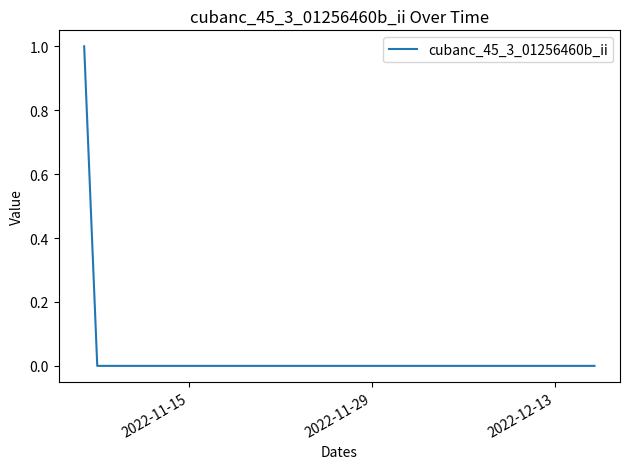

Does the chart have visible grid lines?

No